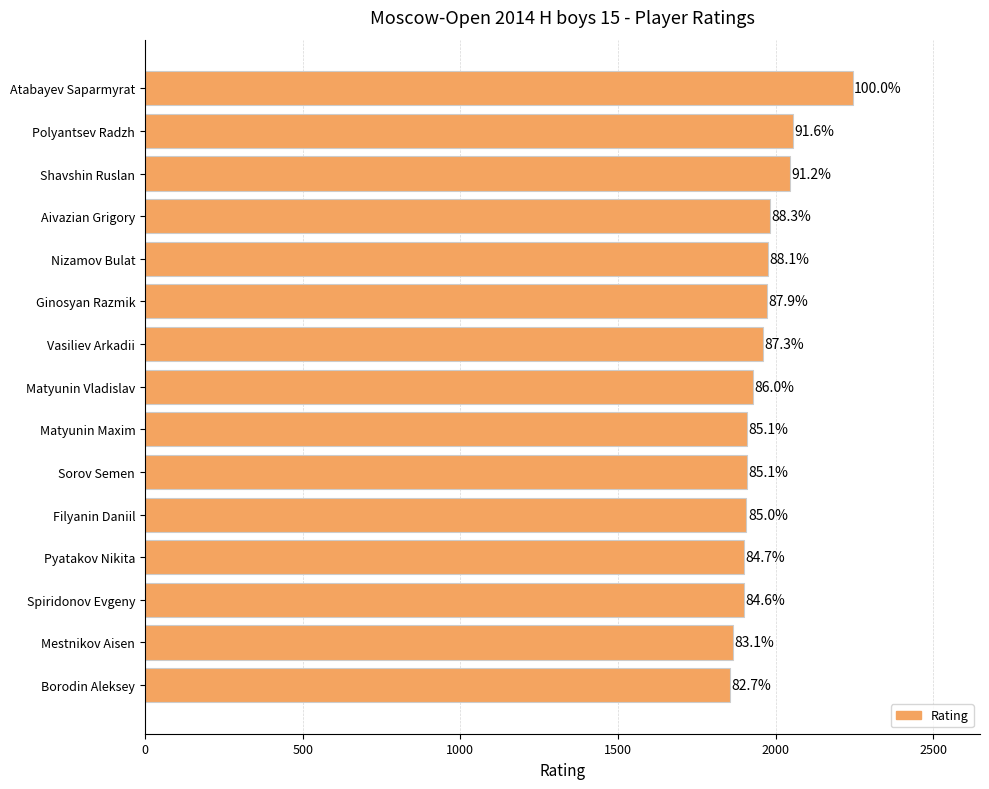

Are the bars horizontal?

Yes